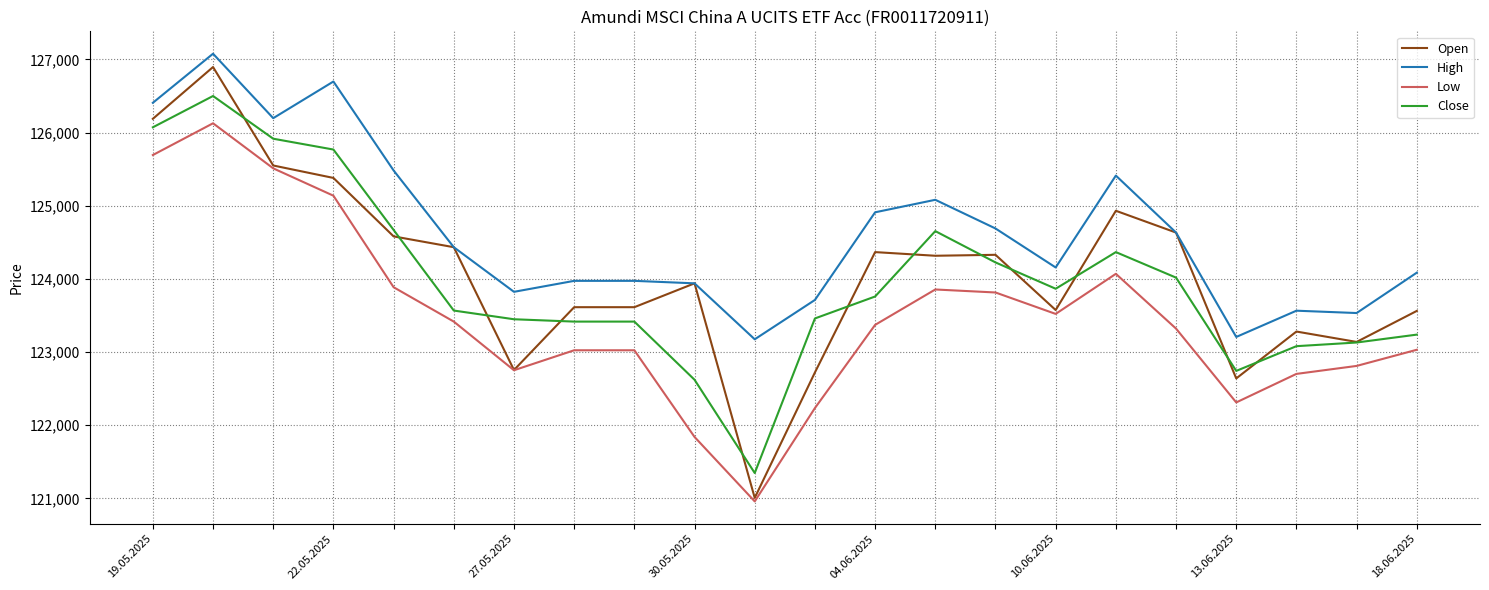

True or false: Close and High intersect in this chart.

False